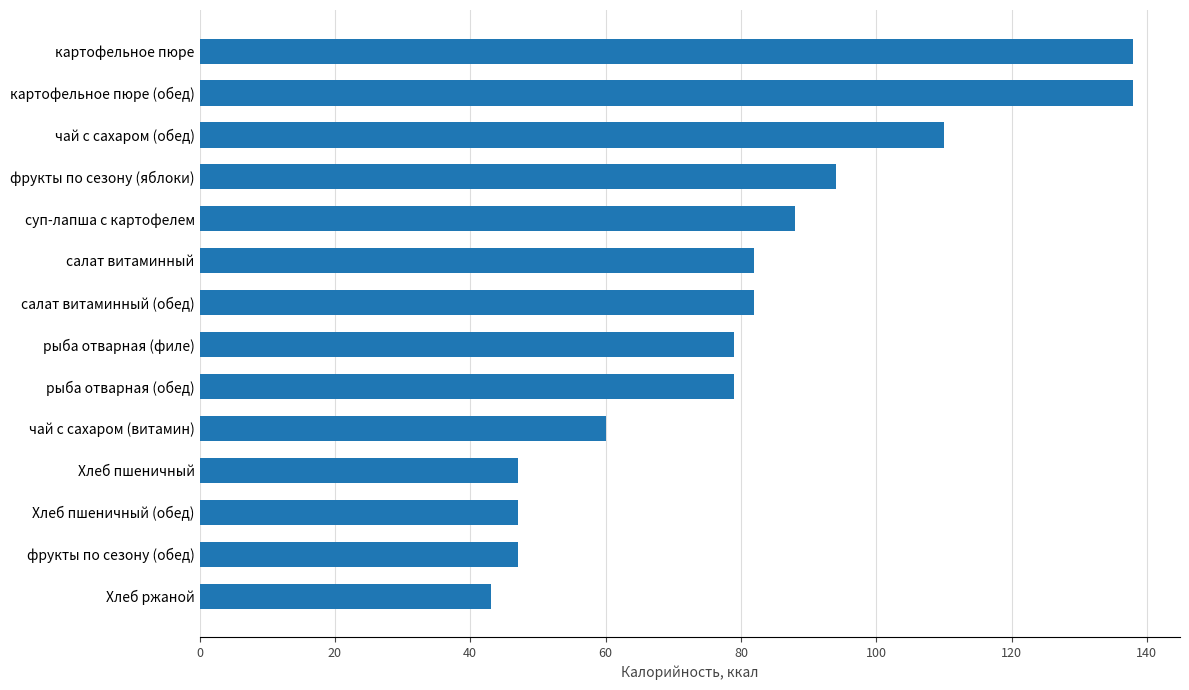

Where is the data nearest to the value 90?

суп-лапша с картофелем